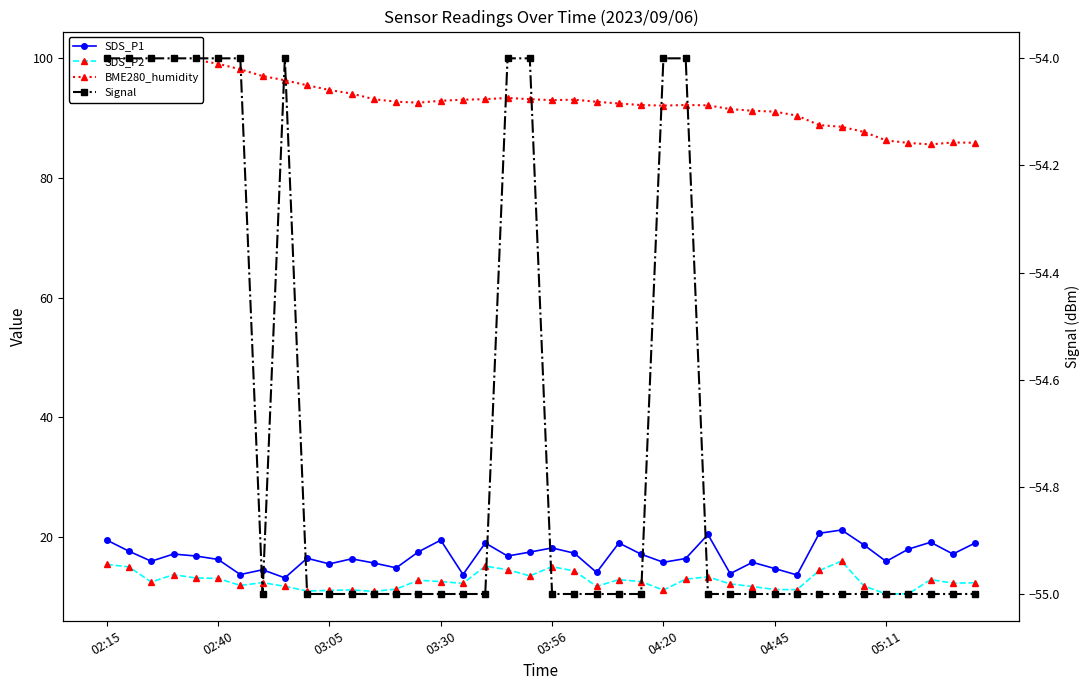

How many values in the SDS_P1 series exceed 16?

25